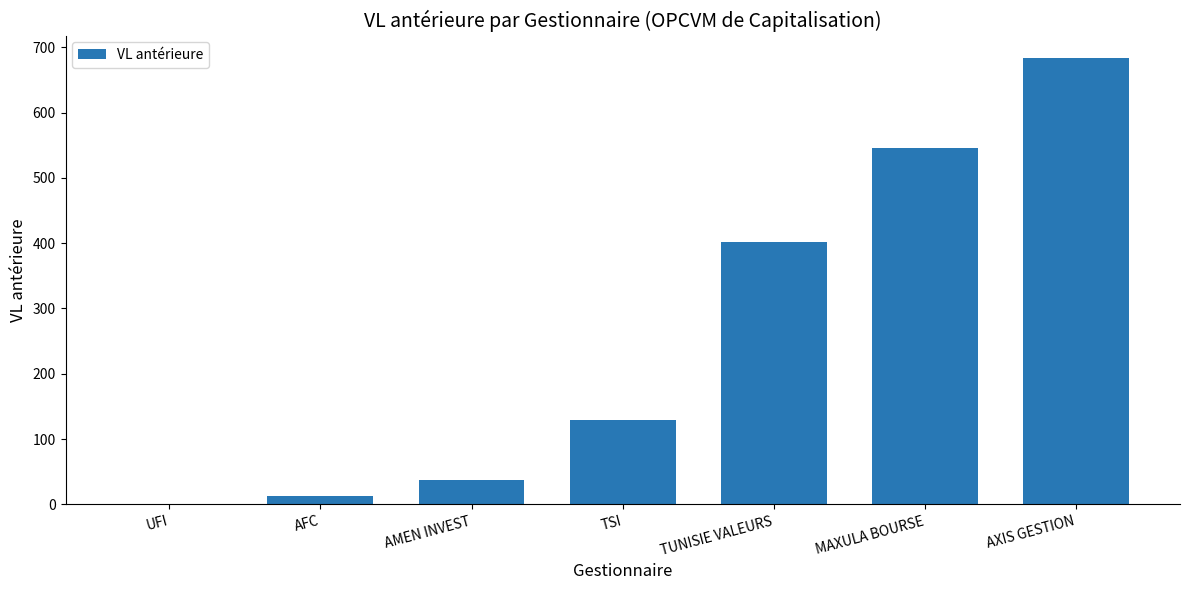

Which has a higher value, TSI or MAXULA BOURSE?

MAXULA BOURSE